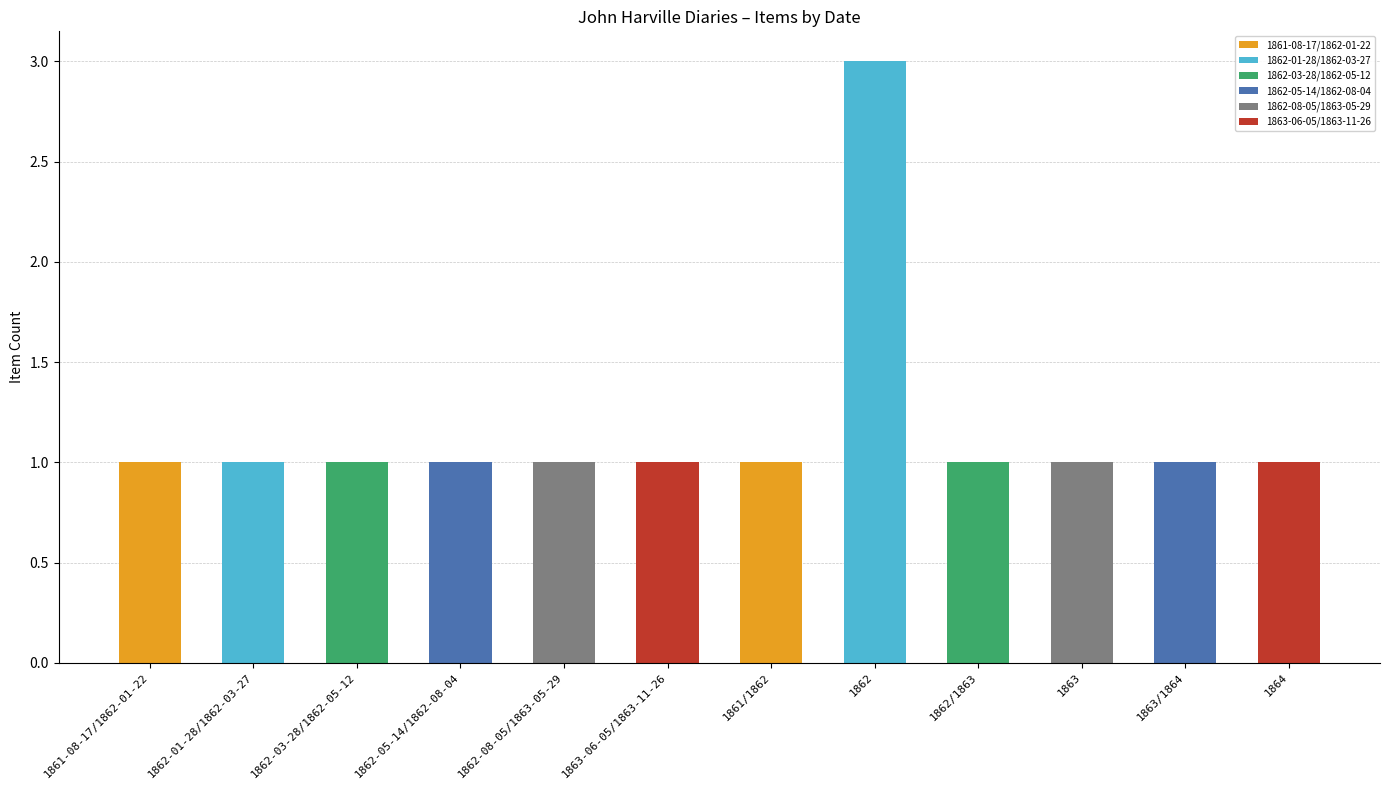

What is the sum of all values?

14